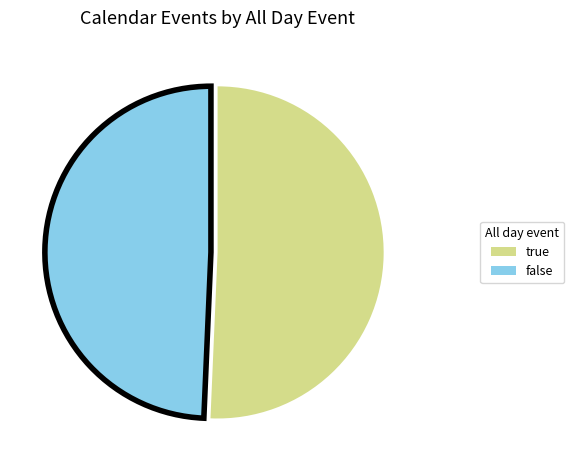

Rank the categories by value from lowest to highest.

false, true